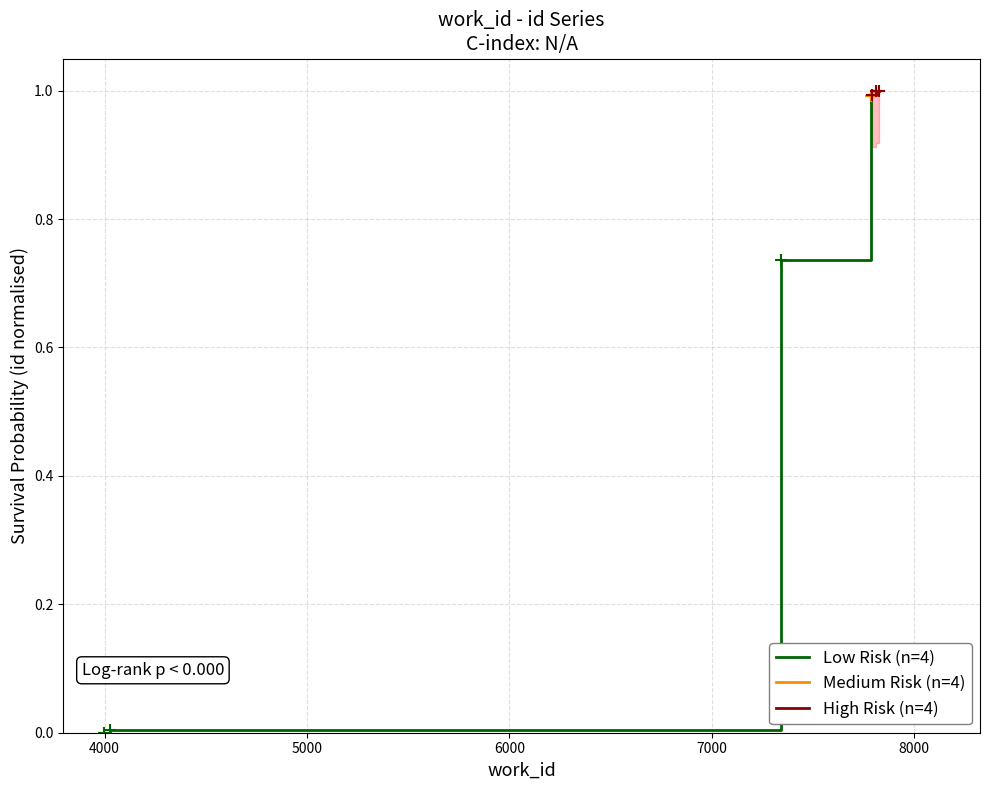

True or false: Low Risk (n=4) has more than 2 points higher than both neighbors.

False